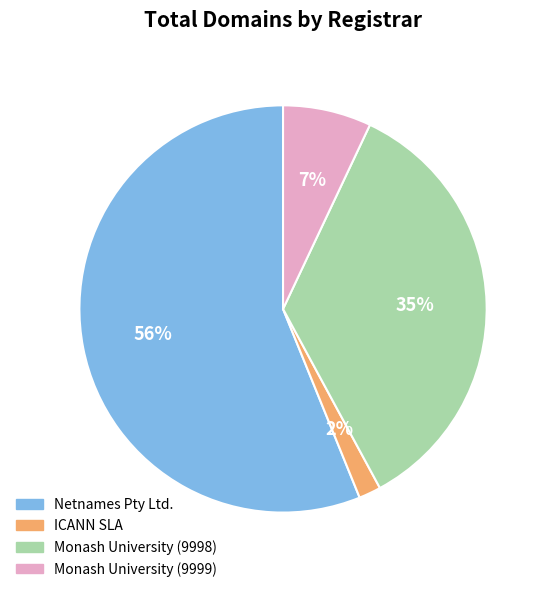

Is Netnames Pty Ltd. the majority of the pie?

Yes